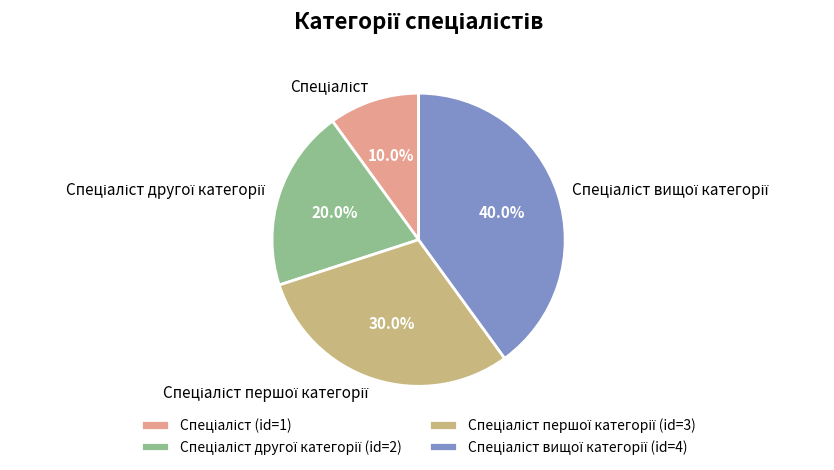

Is there a majority slice in this chart?

No